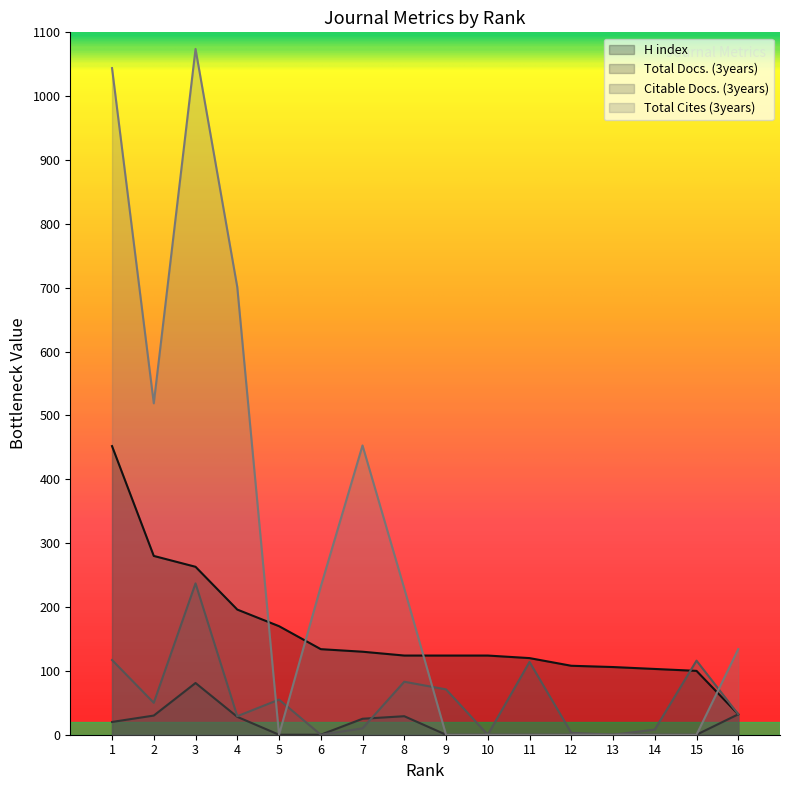

What is the total value across all series at 6?

366